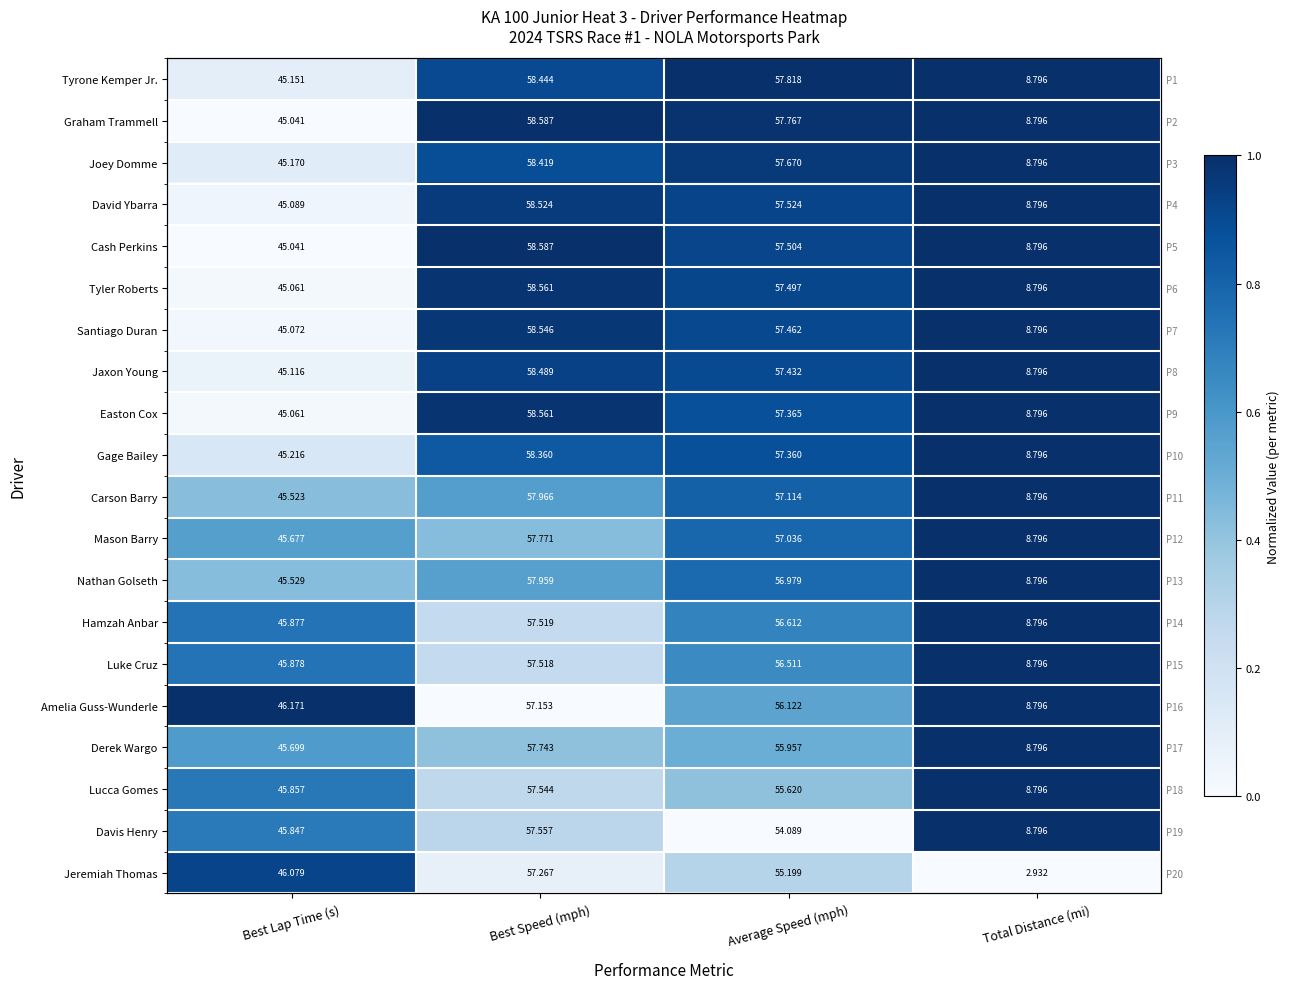

The value of Lucca Gomes at Best Speed (mph) is 0.1. True or false?

False